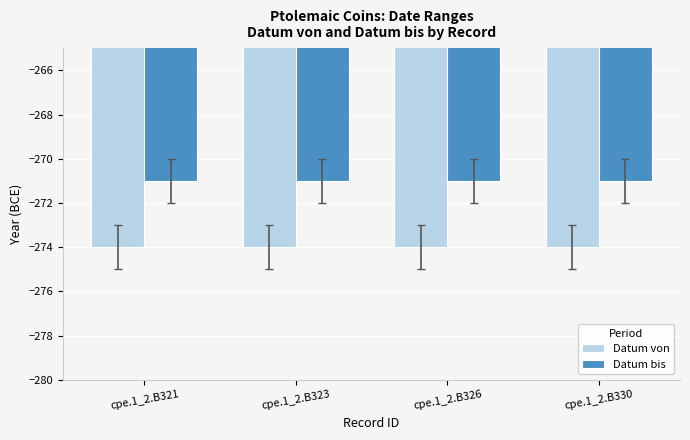

List the series in order of their overall mean, lowest first.

Datum von, Datum bis